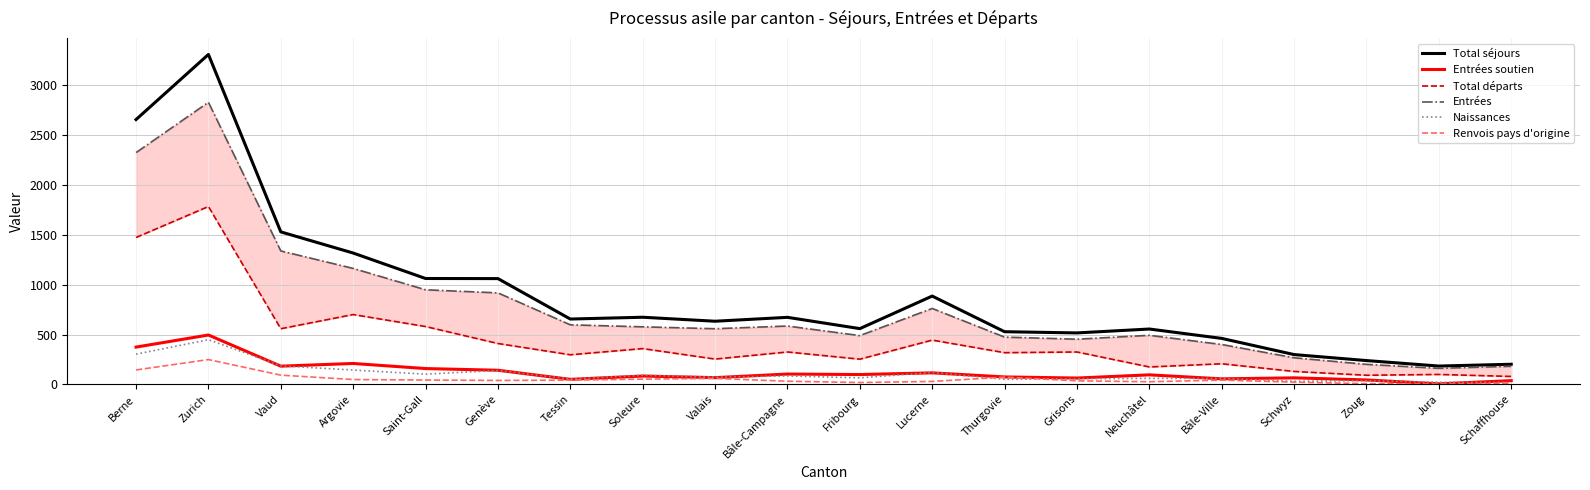

How many lines are shown in the chart?

6